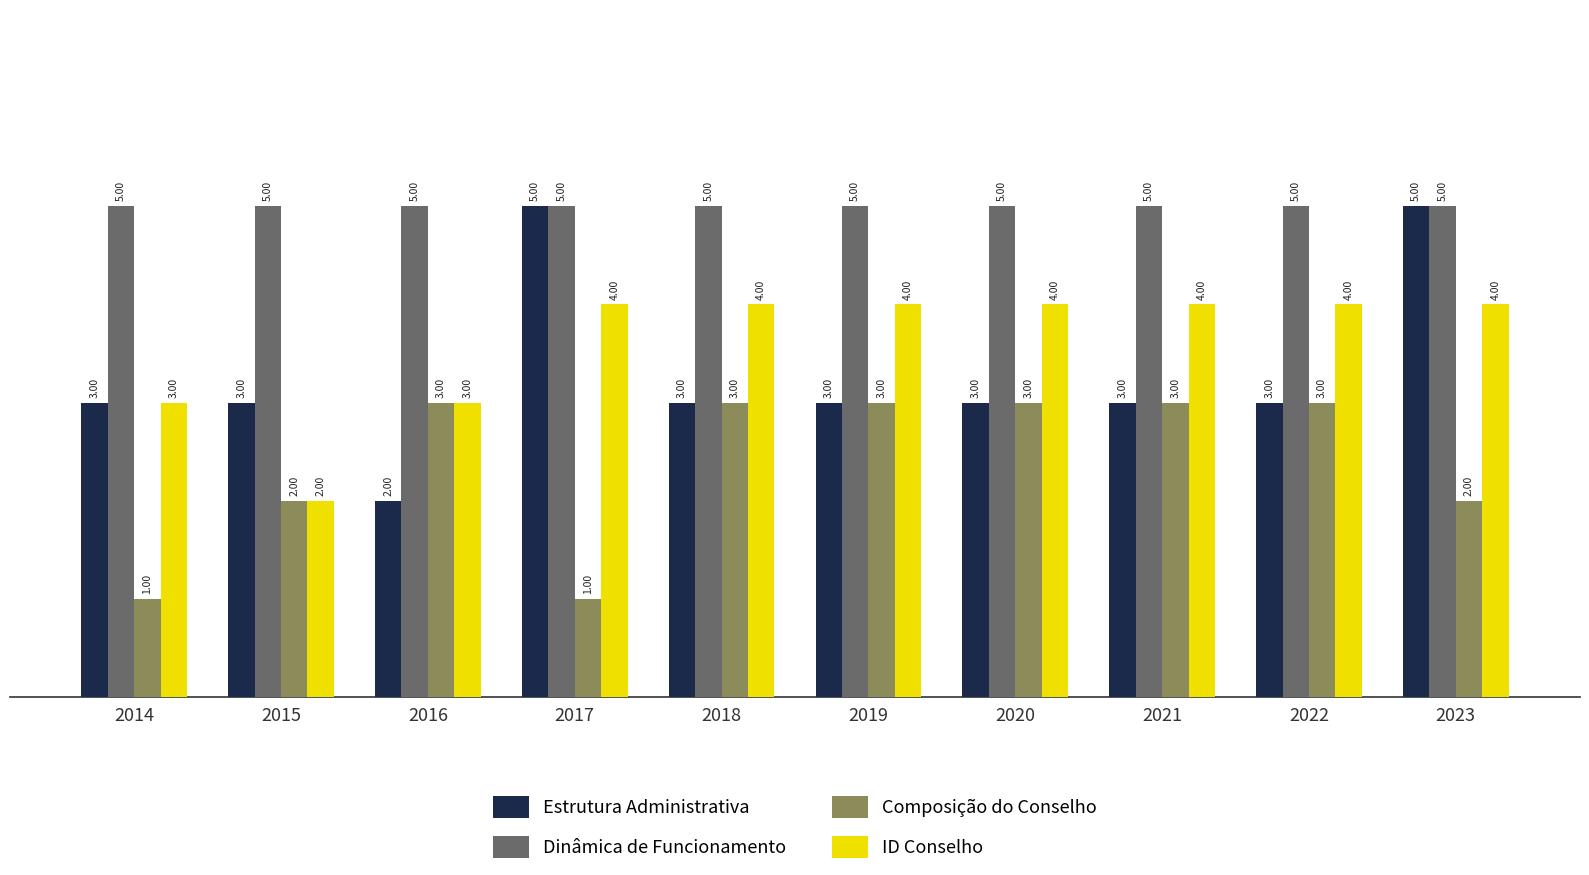

What is the average value of the ID Conselho series?

4